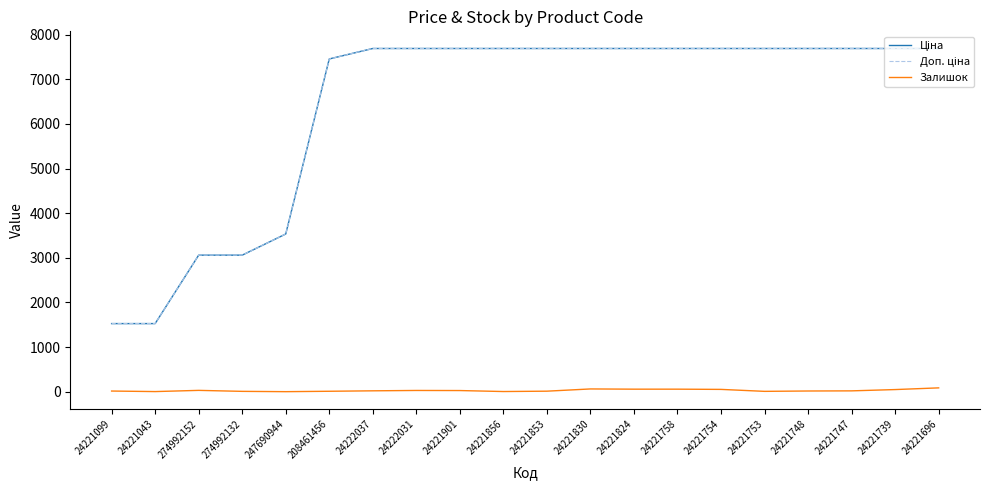

True or false: Залишок has a value of 9.0 at 274992132.

True